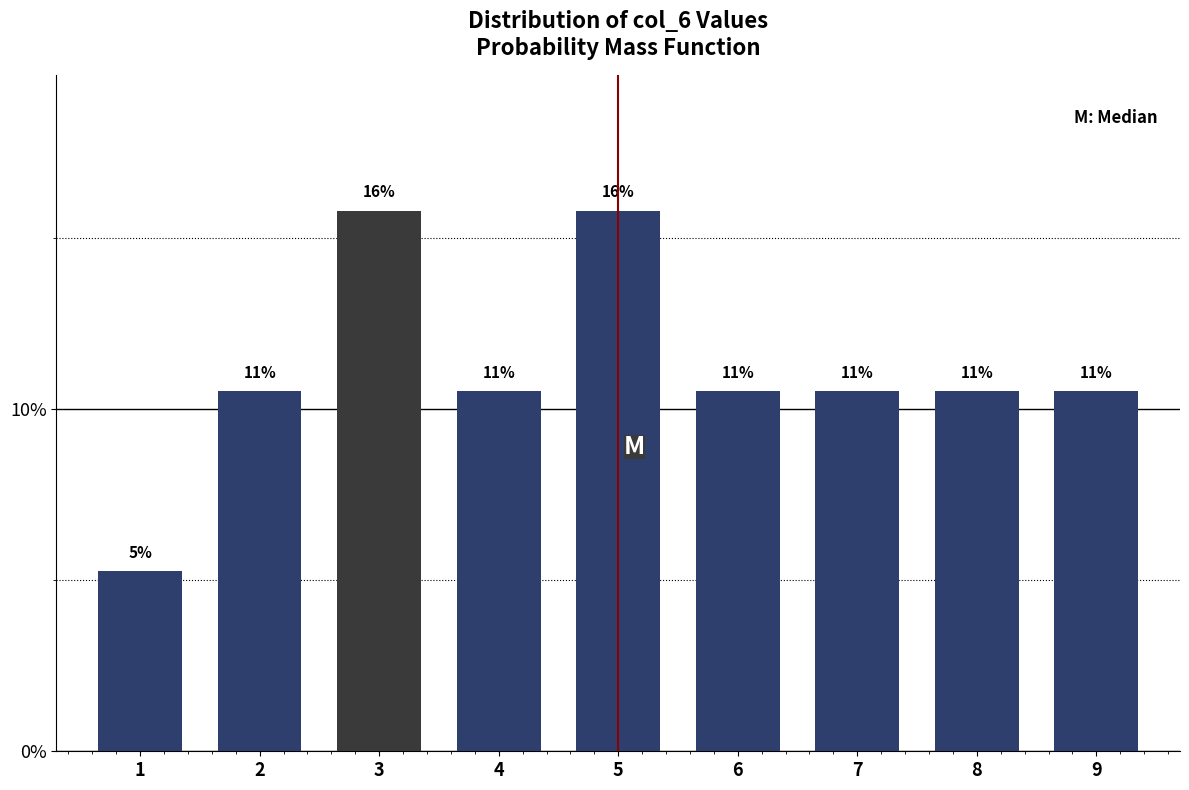

Does the chart contain any negative values?

No